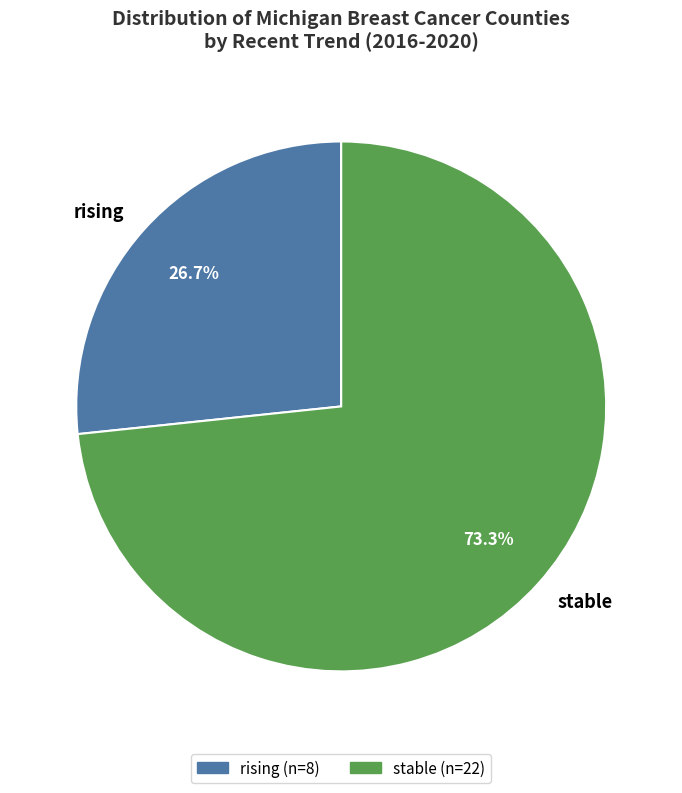

Is there a majority slice in this chart?

Yes